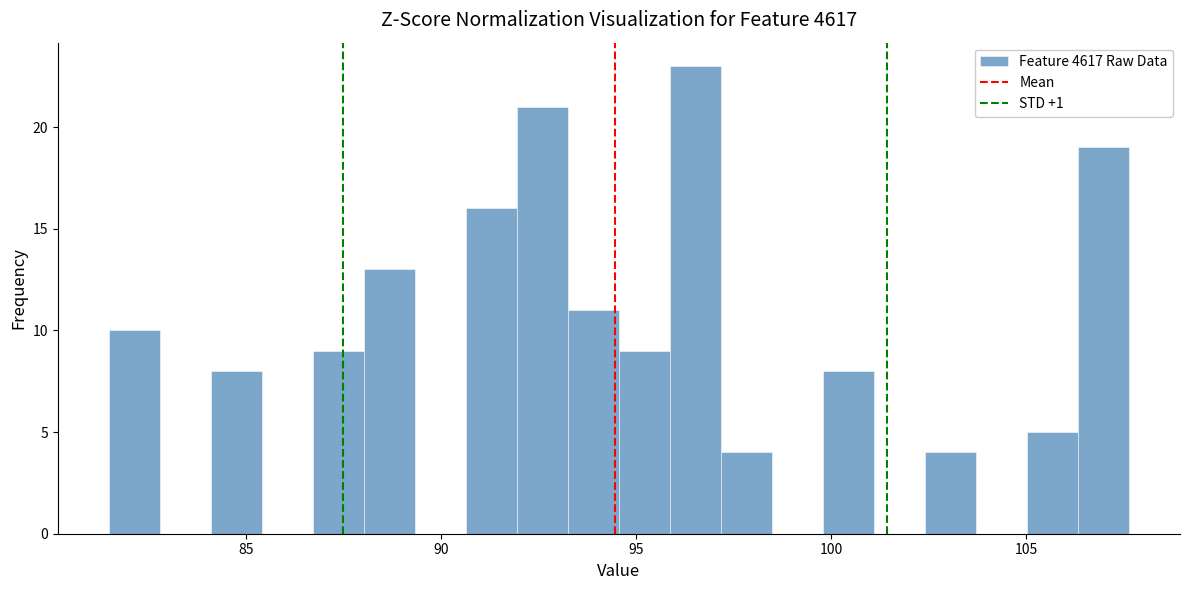

Read against the x-axis, roughly where is the centre of the tallest bar?

96.5